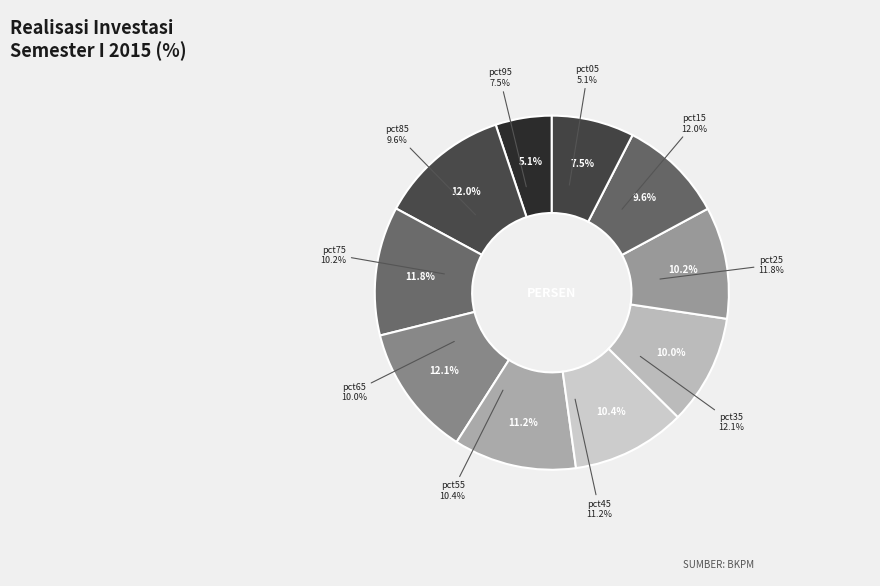

True or false: pct95 accounts for 8% of the total.

True